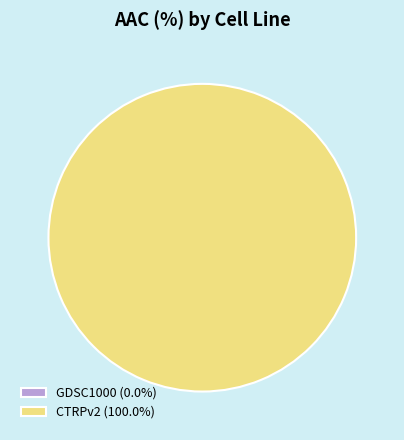

To the nearest percent, what is the combined percentage of GDSC1000 and CTRPv2?

100%